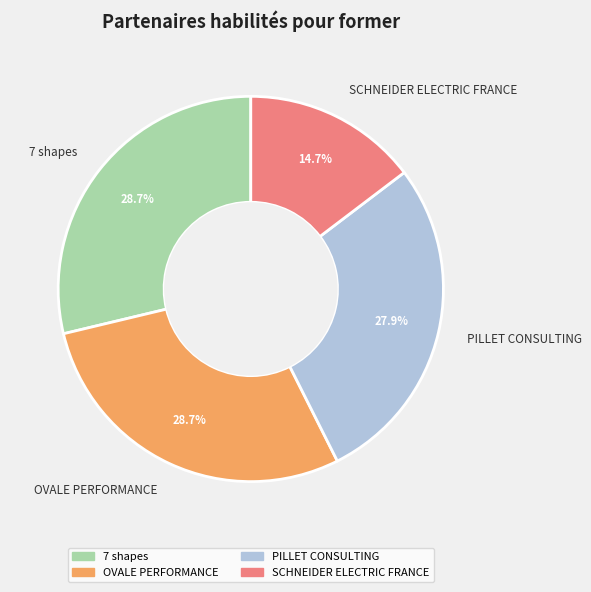

Which has a higher value, PILLET CONSULTING or OVALE PERFORMANCE?

OVALE PERFORMANCE